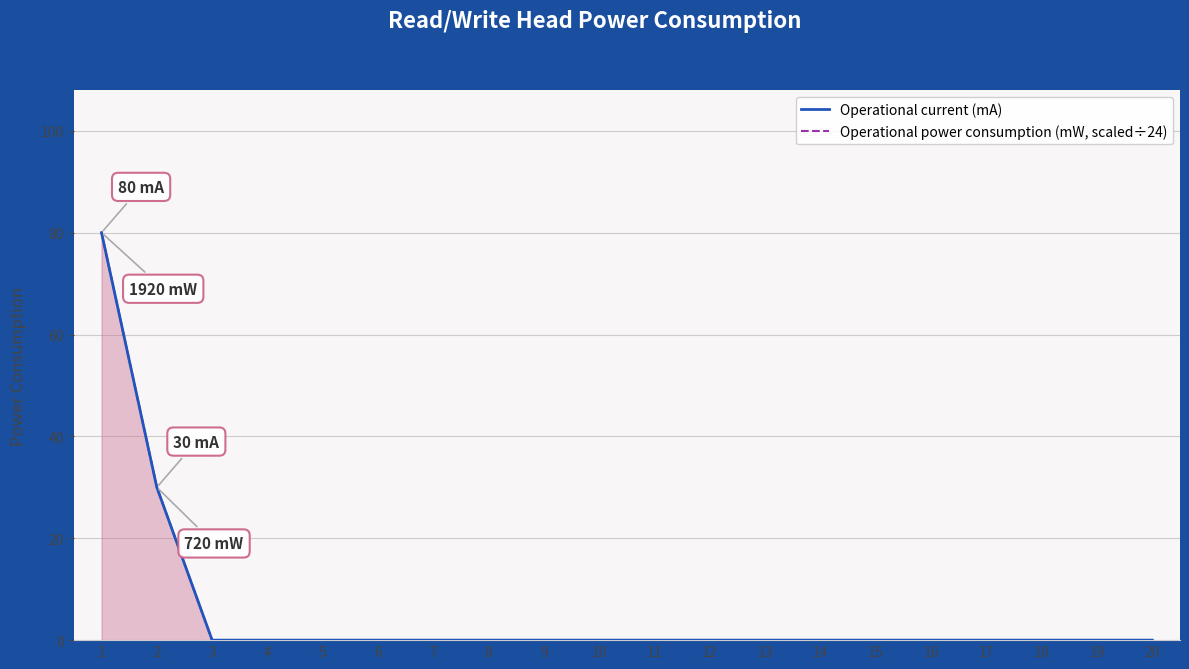

Rank the series at 14 from lowest to highest value.

Operational current (mA), Operational power consumption (mW, scaled÷24)